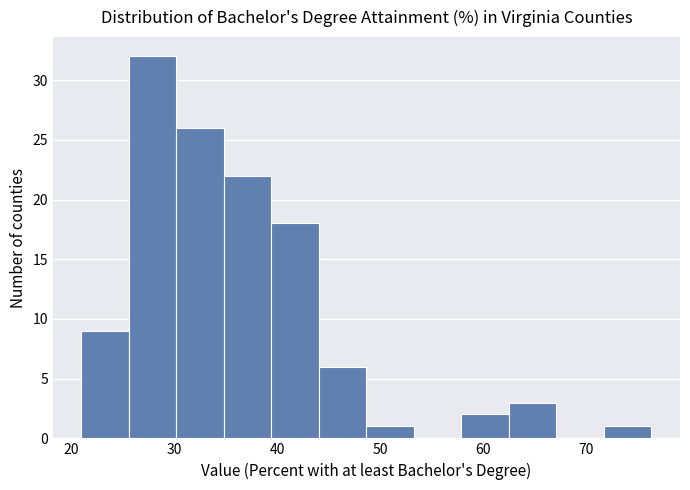

How tall is the bar that spans 35 to 39 on the x-axis? Neither the bar edges nor the heights are printed on the chart, so give them approximately, as read against the axes.

22